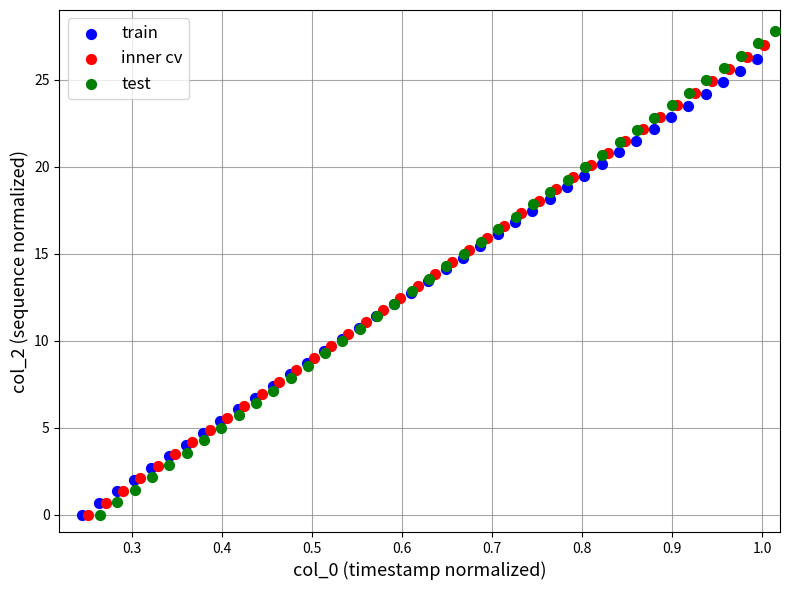

Which series has the widest spread of Y values?

test